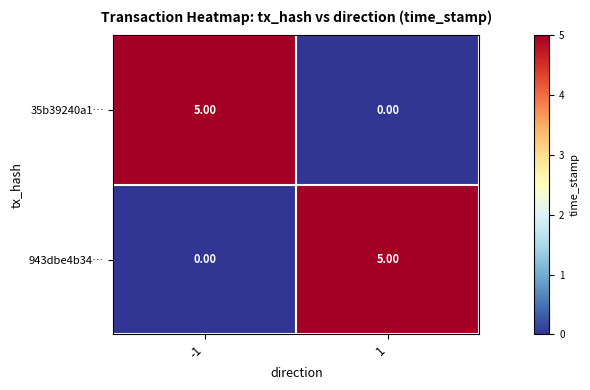

List the labels in order of 35b39240a1… value, largest first.

-1, 1